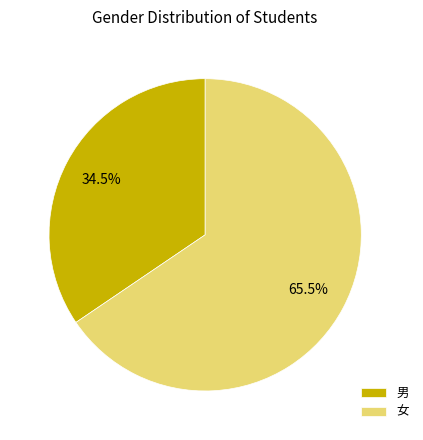

Does any single category account for the majority?

Yes